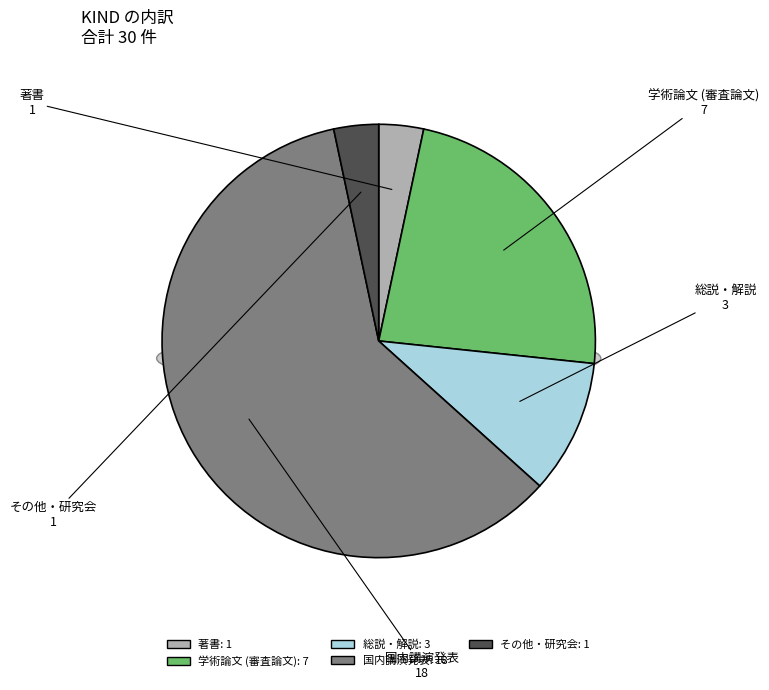

What percentage do その他・研究会 and 国内講演発表 together represent?

63.3%